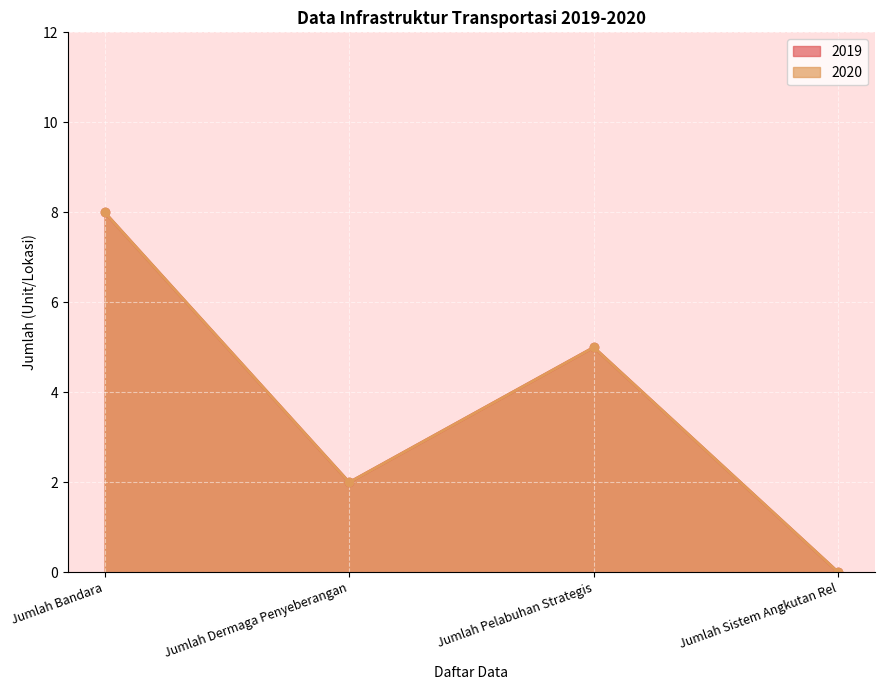

What is the average value of the 2019 series?

4